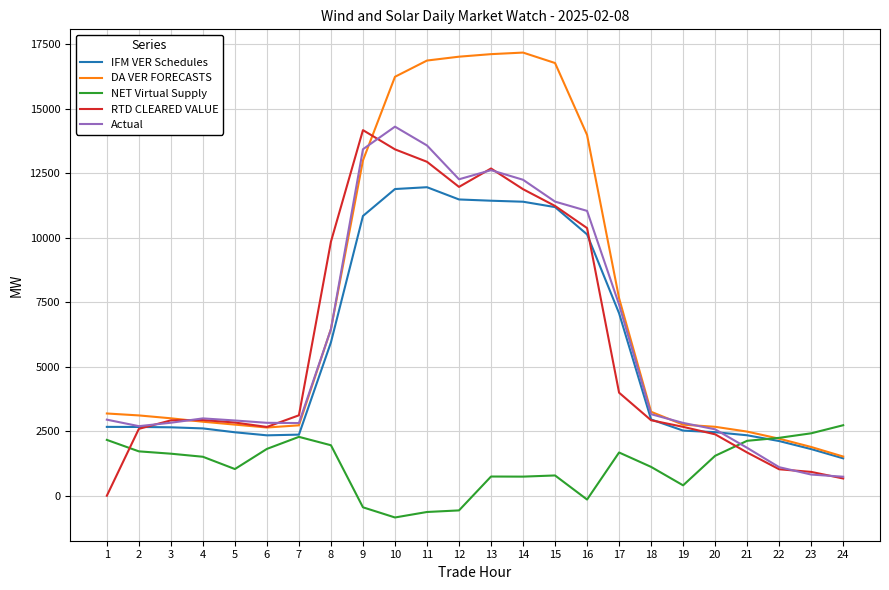

Read the NET Virtual Supply value at 3.

1630.1